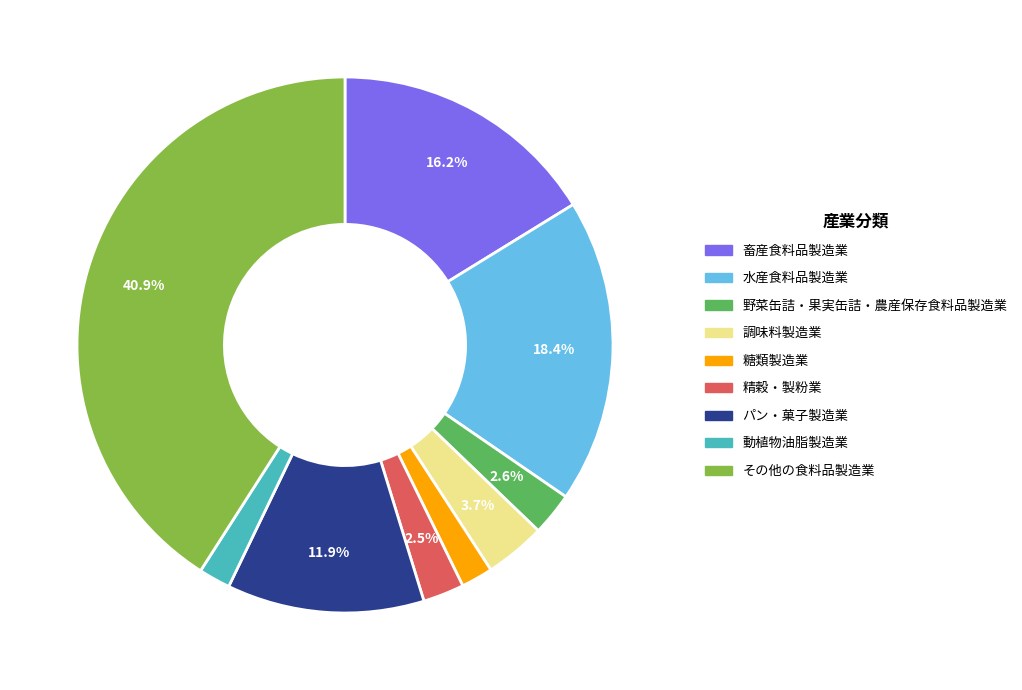

Which slice is the largest?

その他の食料品製造業